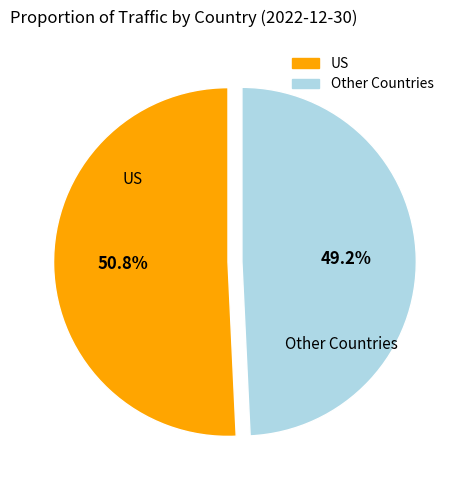

Does any single category account for the majority?

Yes